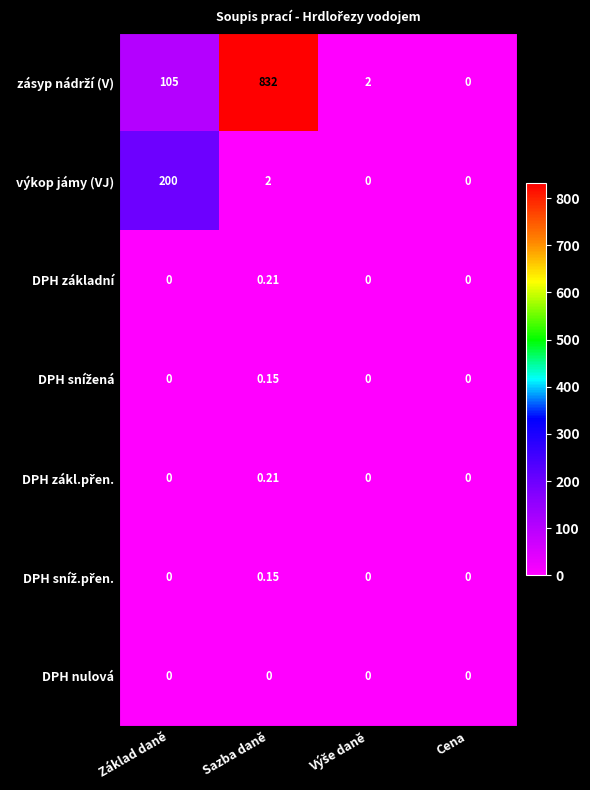

How many distinct data groups are displayed?

7